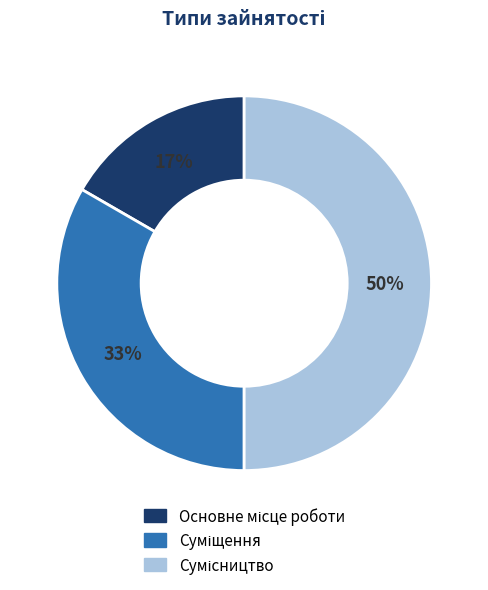

To the nearest percent, what is the average slice percentage?

33%